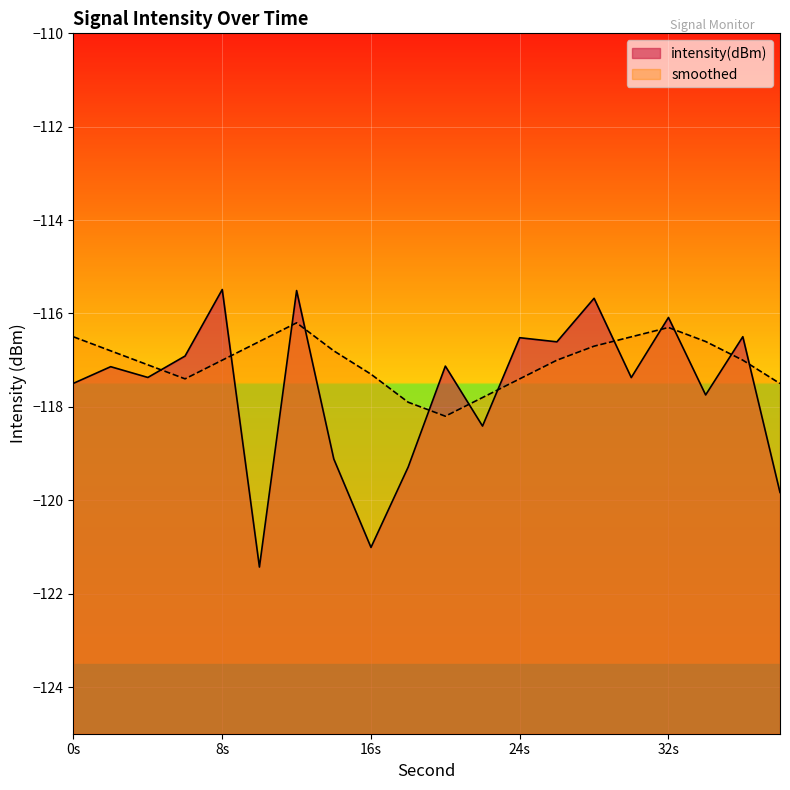

True or false: intensity(dBm) has a value of -119.1 at 14.

True